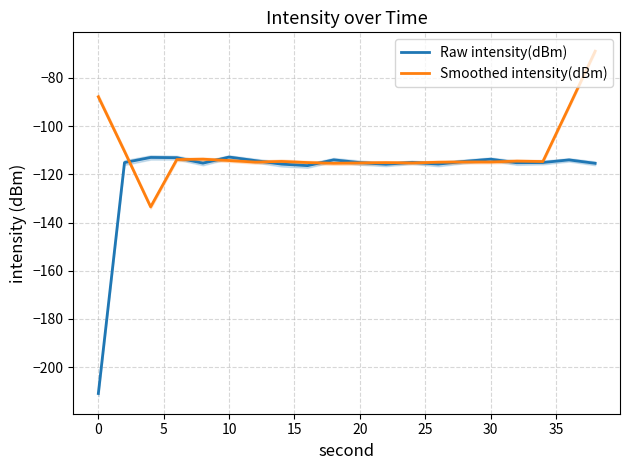

How many lines are shown in the chart?

2